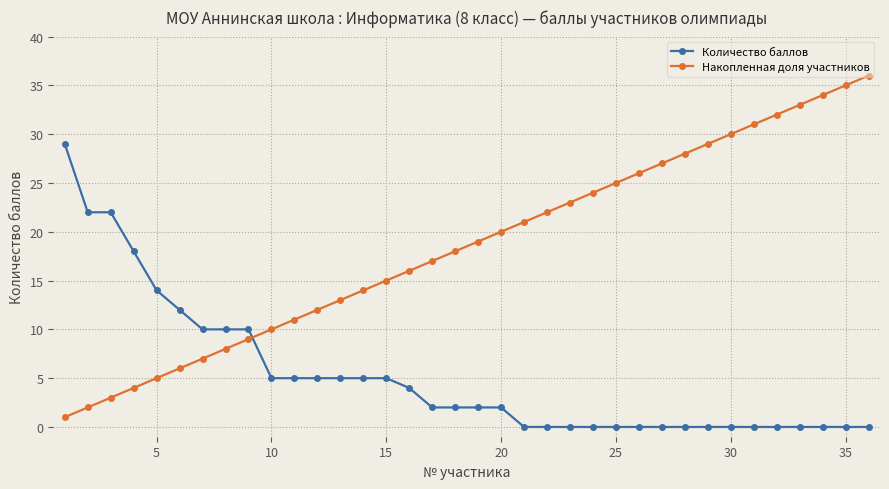

List the series in order of their peak value, lowest first.

Количество баллов, Накопленная доля участников